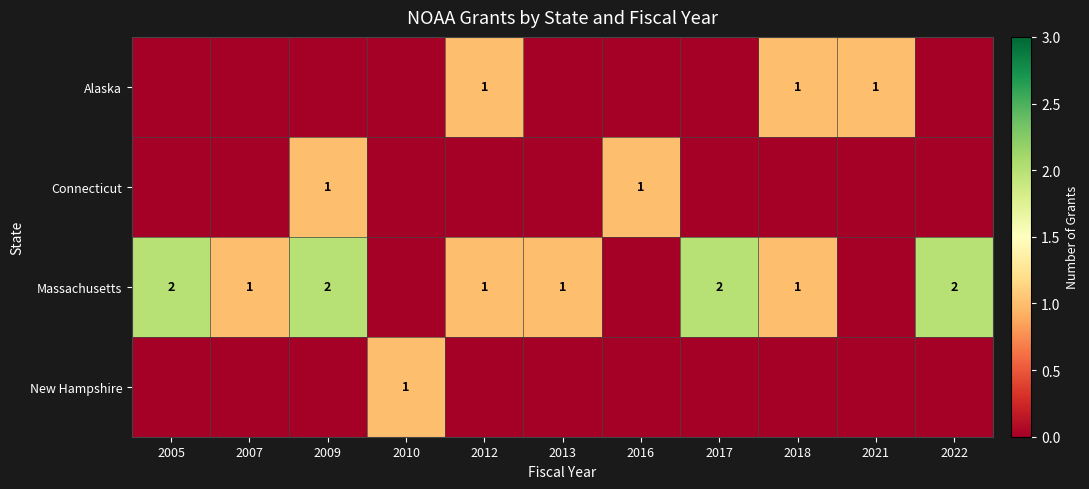

The Alaska series shows 0 at 2012. True or false?

False